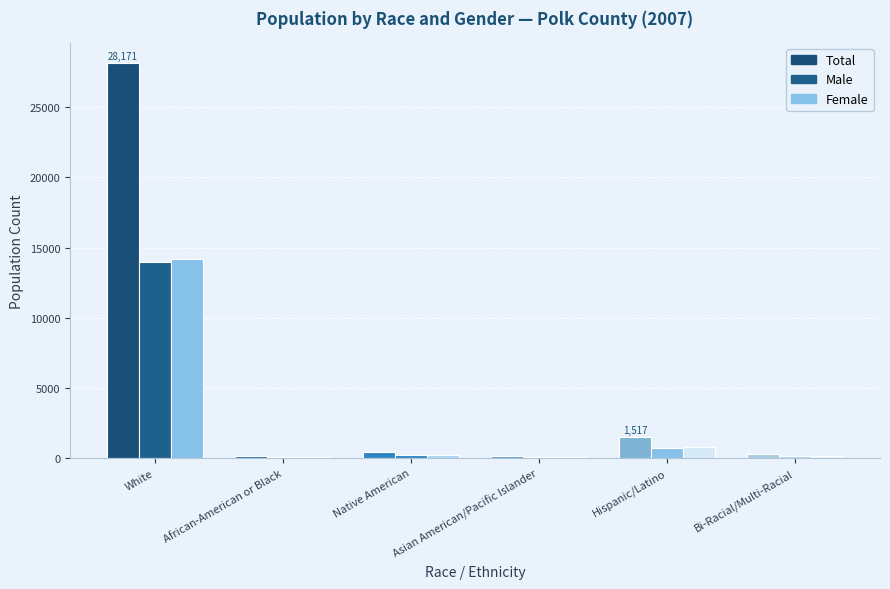

True or false: Female has a value of 88 at Asian American/Pacific Islander.

True